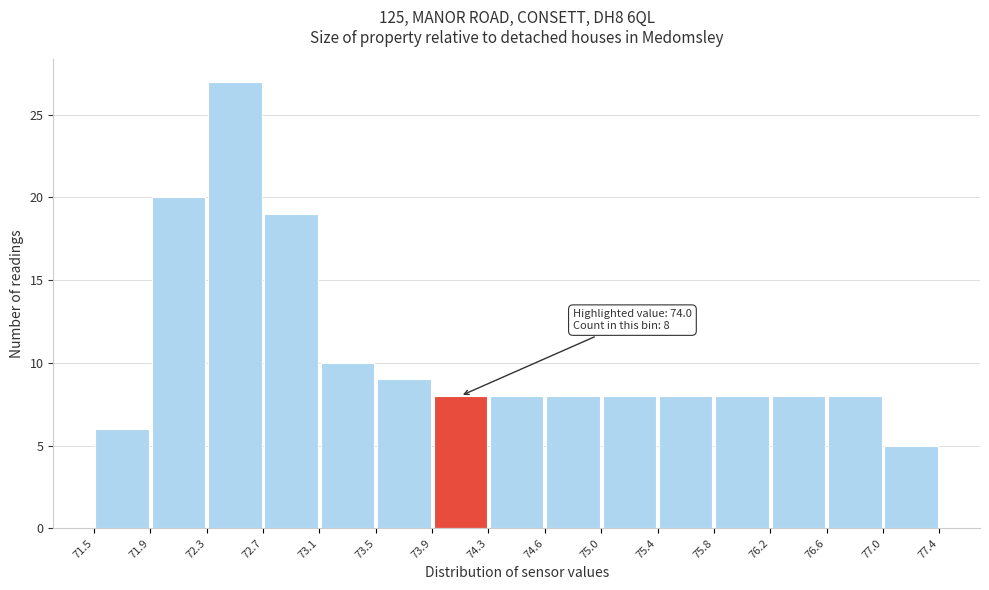

Over which range of the x-axis is the bar tallest?

72.3 to 72.7